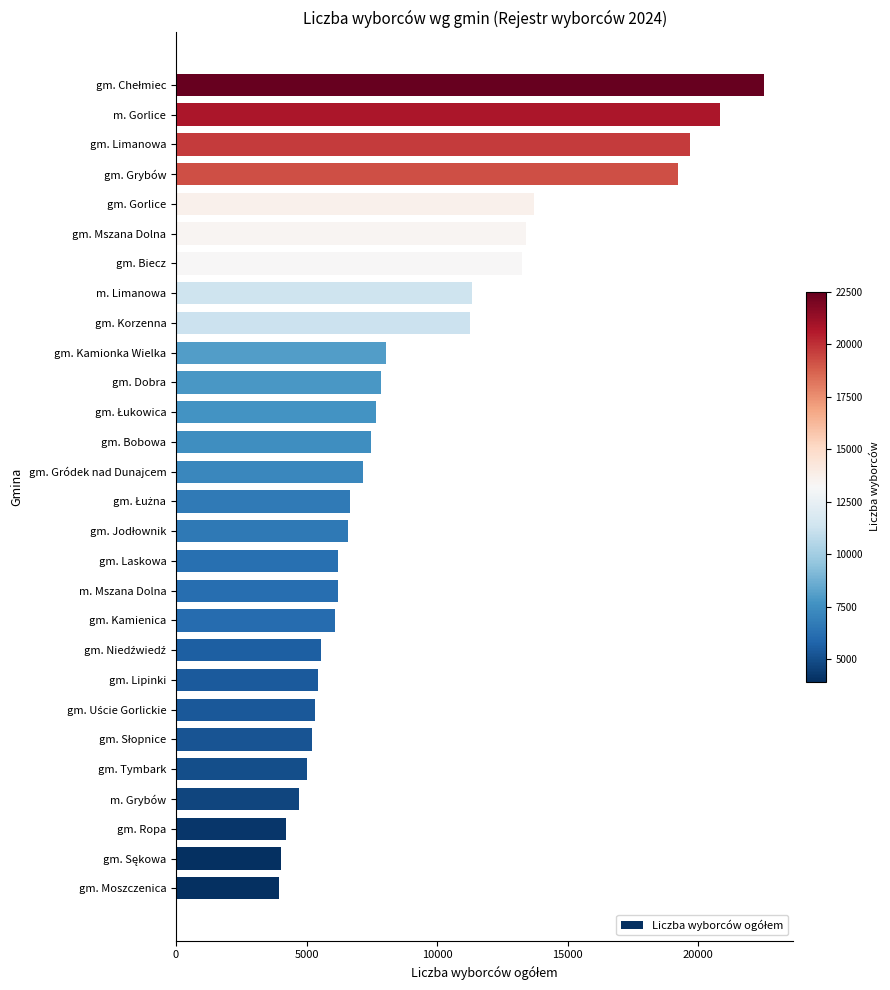

How many series are shown in this chart?

1